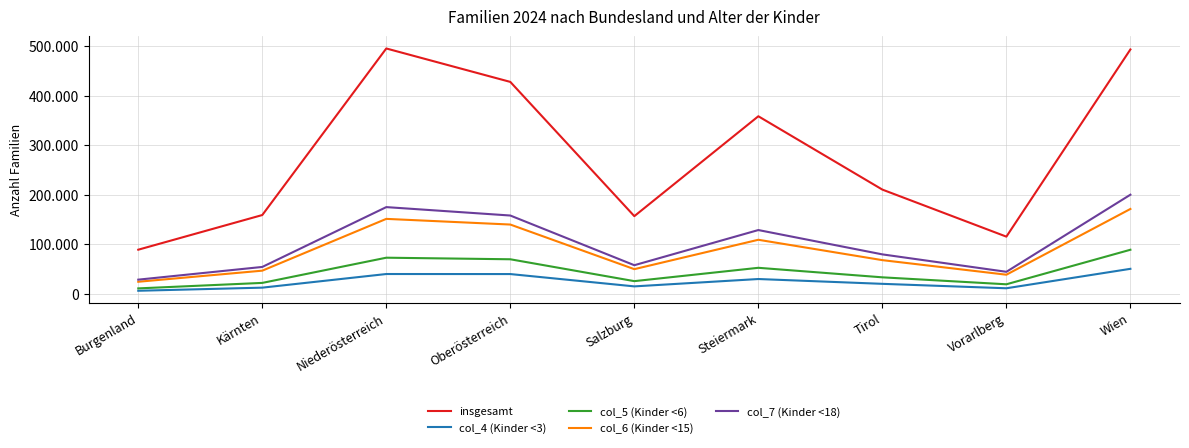

What position from the left is Burgenland?

1